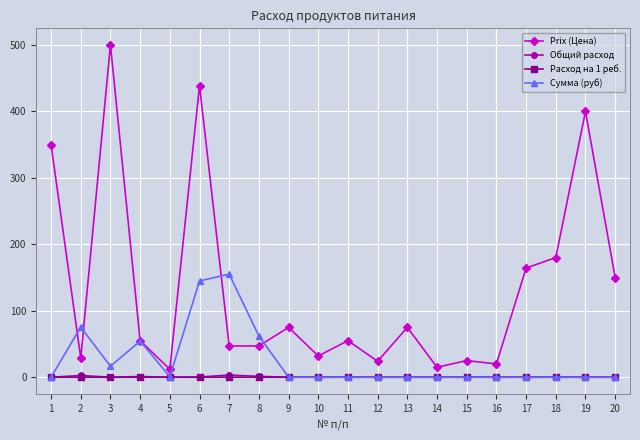

How many series are shown in this chart?

4